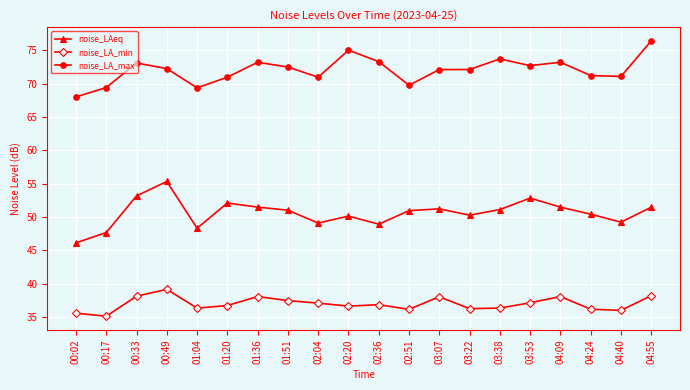

True or false: noise_LA_min and noise_LAeq intersect in this chart.

False